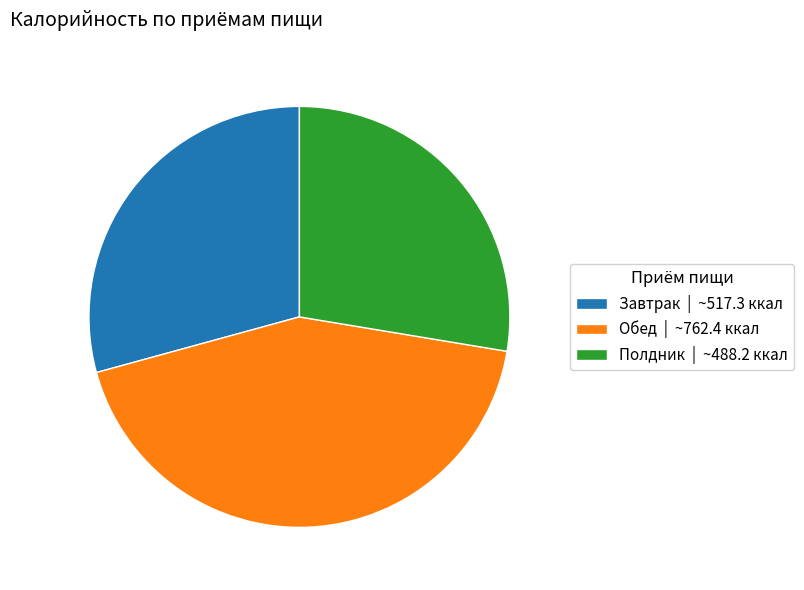

Between Обед and Завтрак, which is larger?

Обед